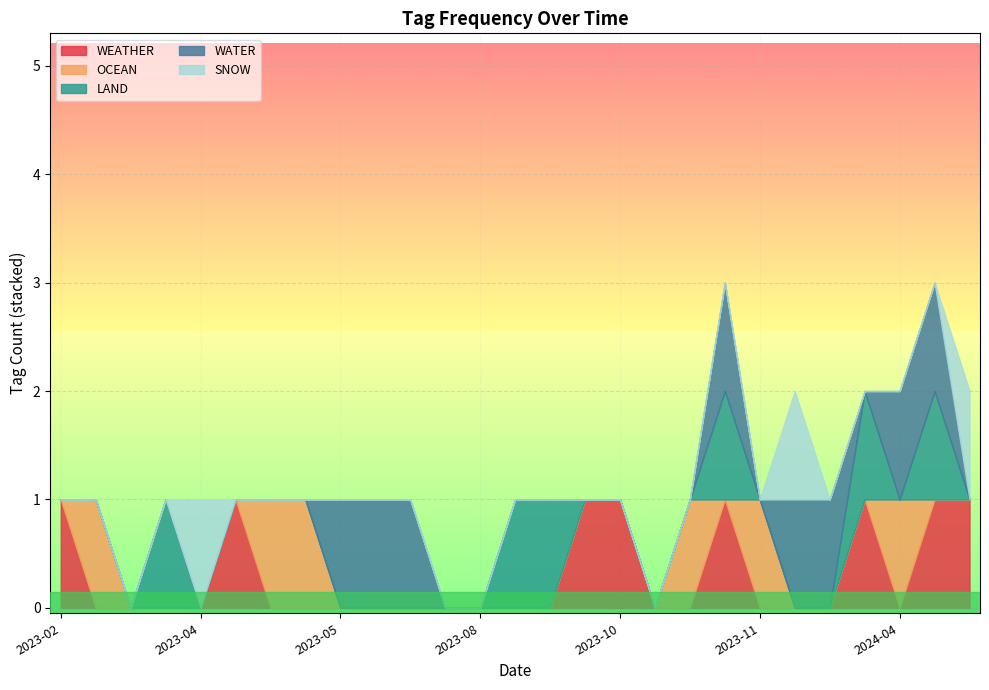

The WATER series shows 1 at 2023-12-07. True or false?

True